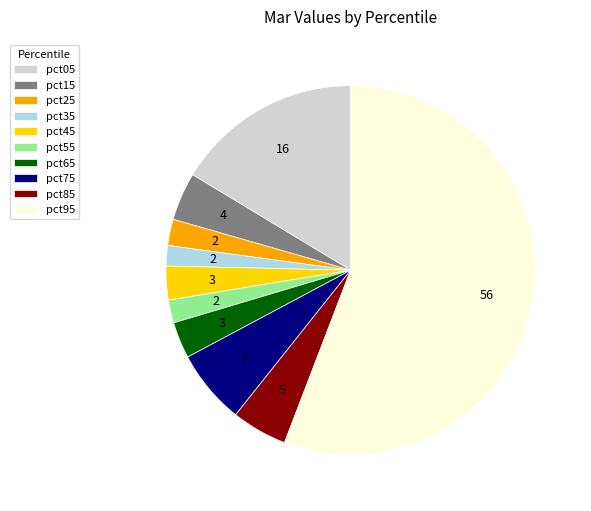

Which slice is the largest?

pct95